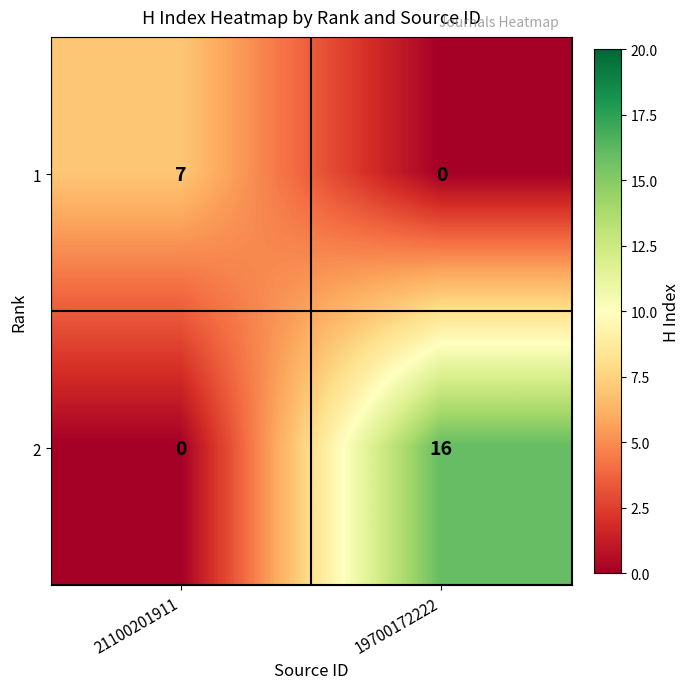

What is the total value across all series at 21100201911?

7